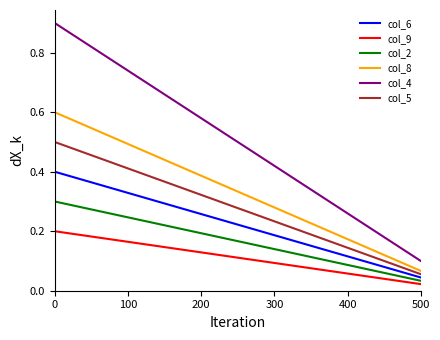

True or false: col_6 and col_4 intersect in this chart.

False